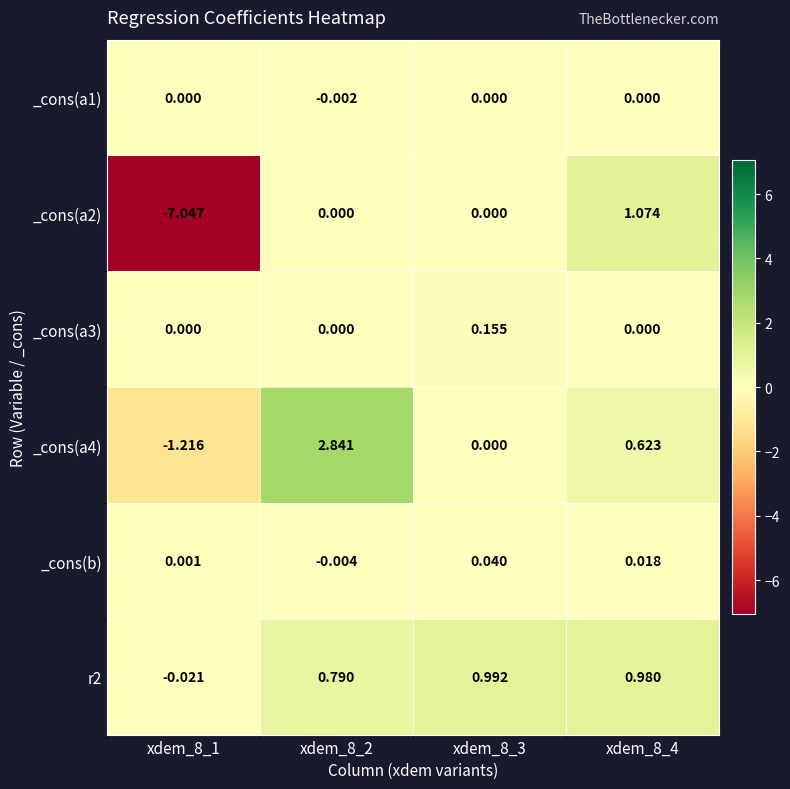

Is the value of _cons(a3) at xdem_8_2 greater than the value of _cons(a1) at xdem_8_2?

Yes